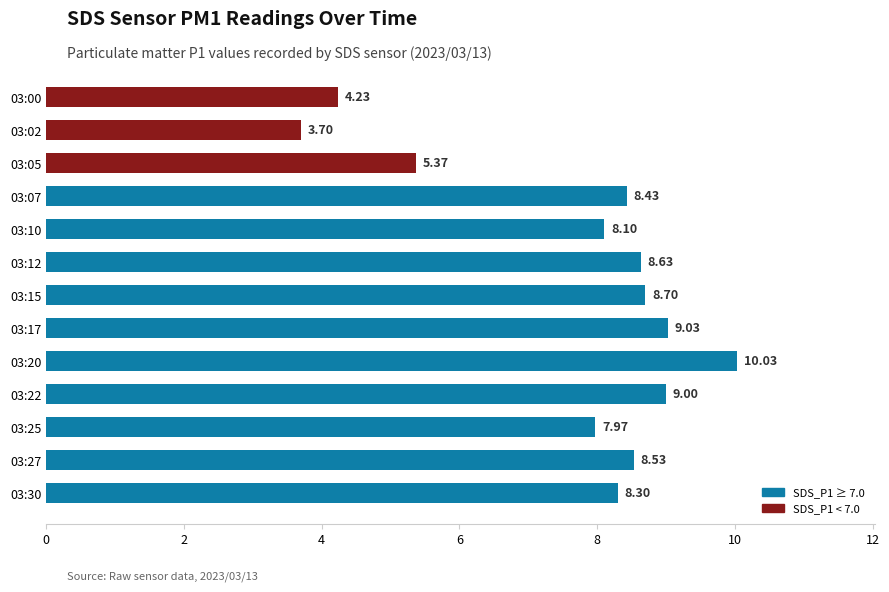

What is the change in value from 03:10 to 03:15?

+0.6